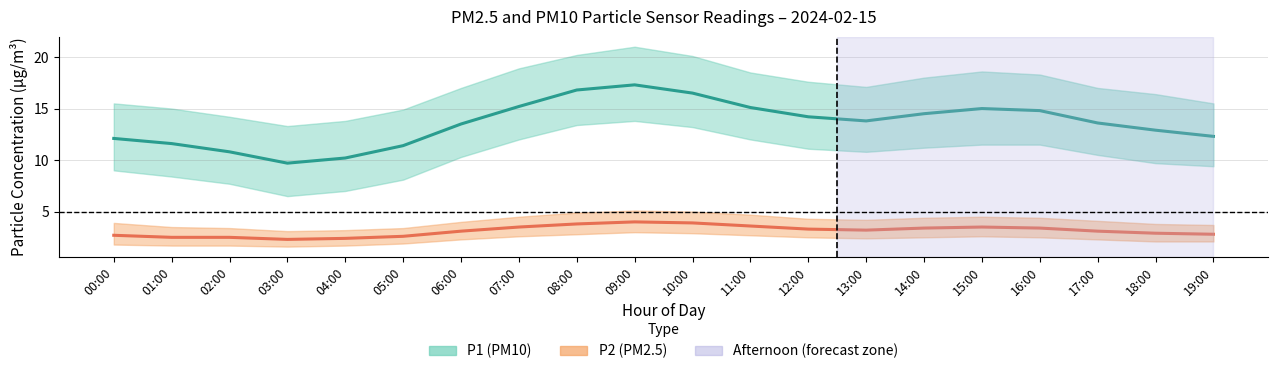

What is the difference between the P1 (PM10) mean values at 13:00 and 14:00?

0.7